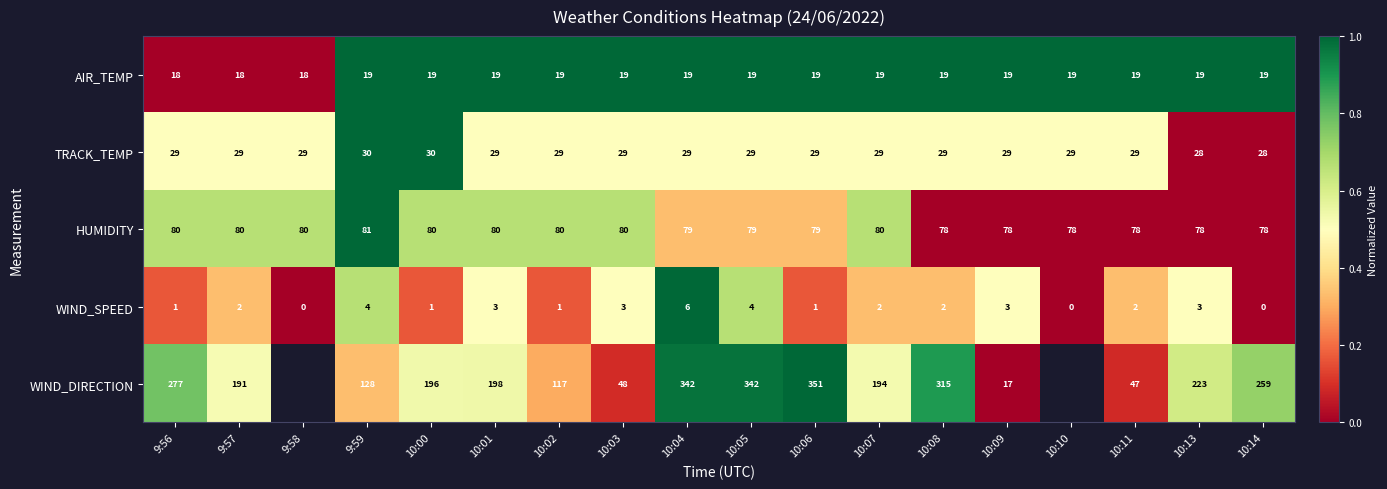

The WIND_SPEED series shows 1 at 10:00. True or false?

True